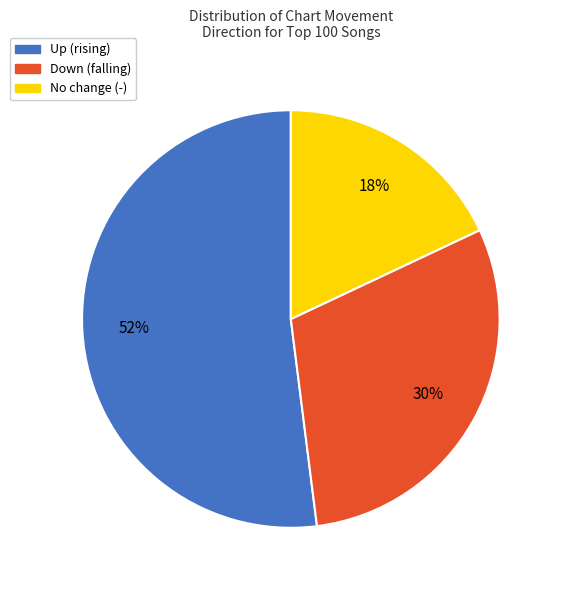

Is there a majority slice in this chart?

Yes